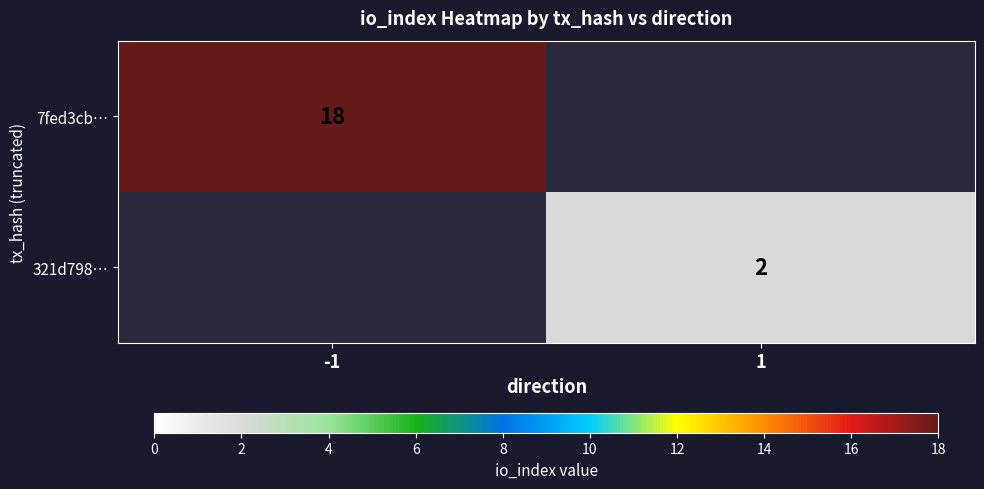

At which category does the chart reach its minimum across all series?

1